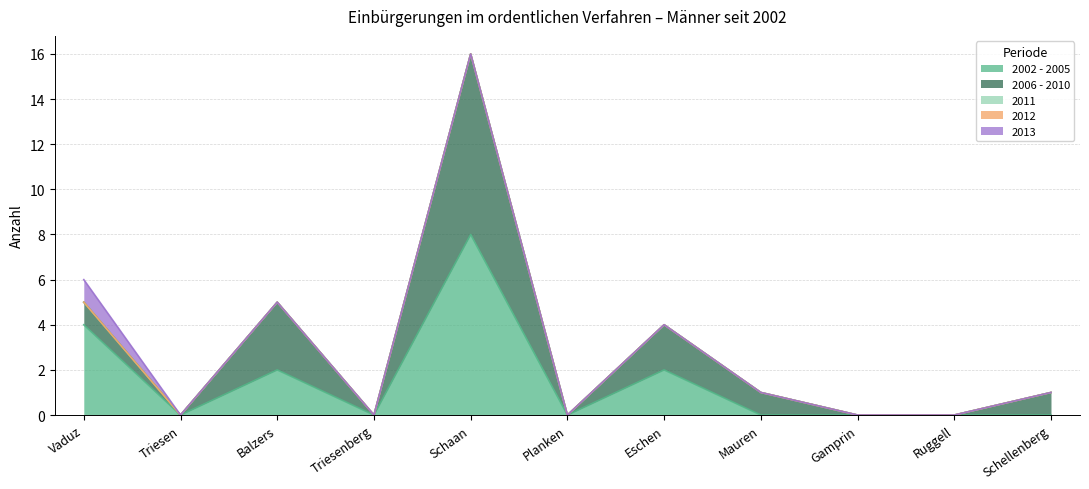

What is the total value across all series at Mauren?

1